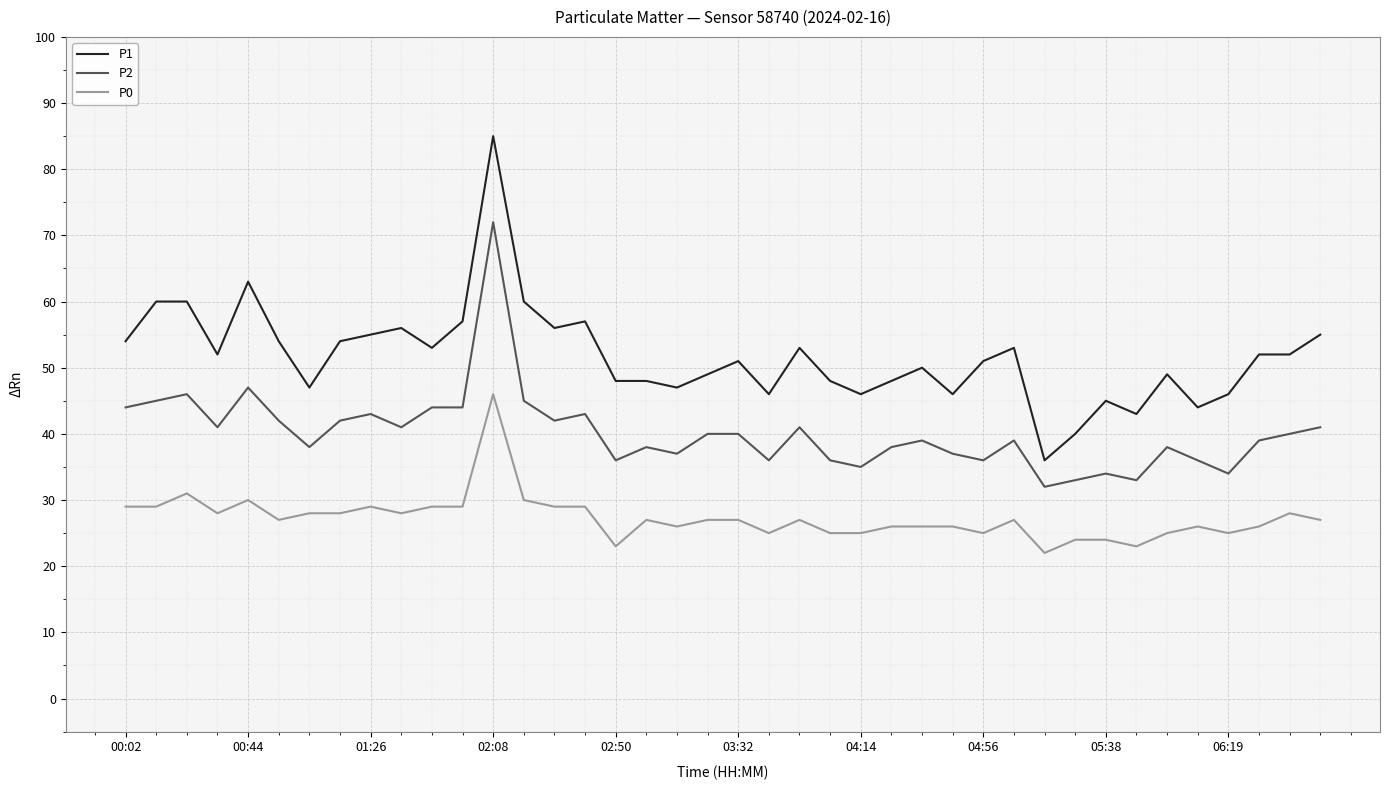

Which series has the largest range (max minus min)?

P1